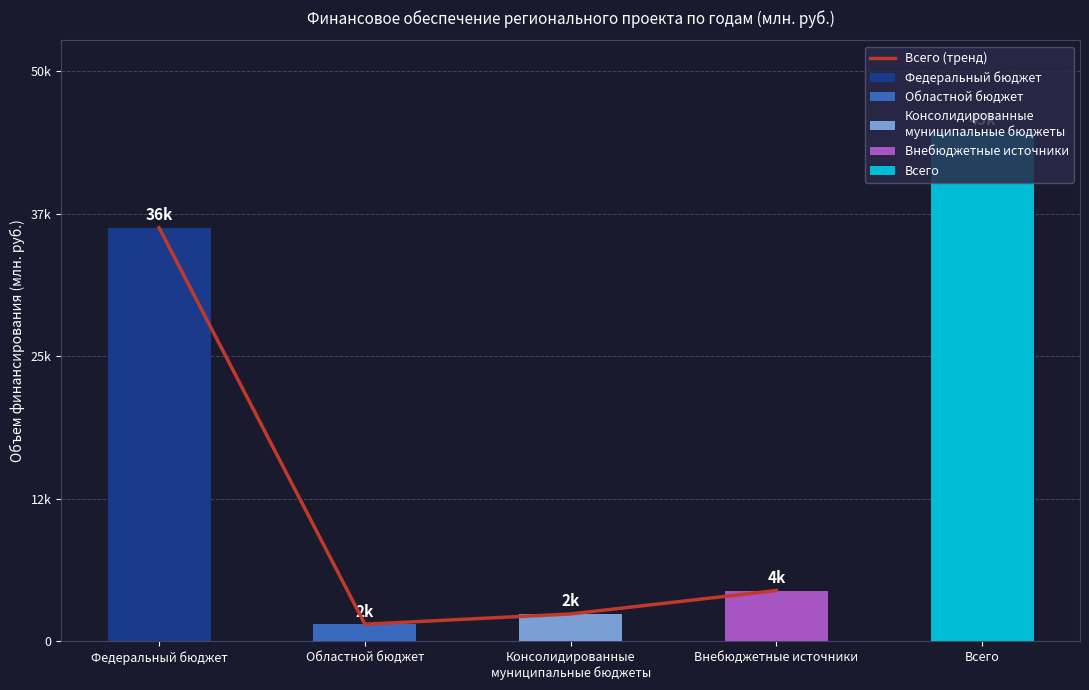

Reading left to right, extract all data points from this chart.

Федеральный бюджет=36275.0	Областной бюджет=1512.4	Консолидированные
муниципальные бюджеты=2412.0	Внебюджетные источники=4466.6